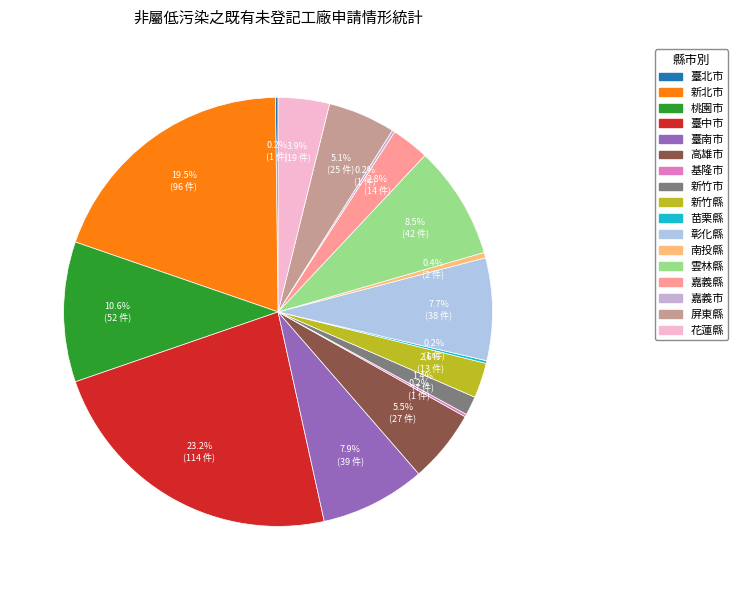

Does any single category account for the majority?

No